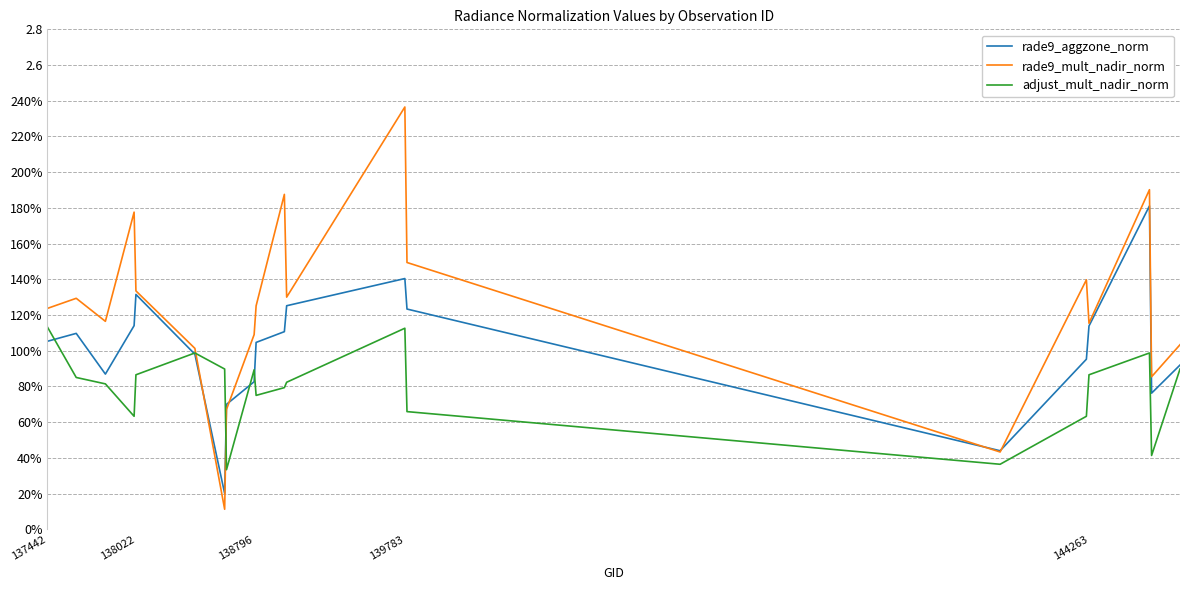

Is this an area chart (filled region under the line)?

No